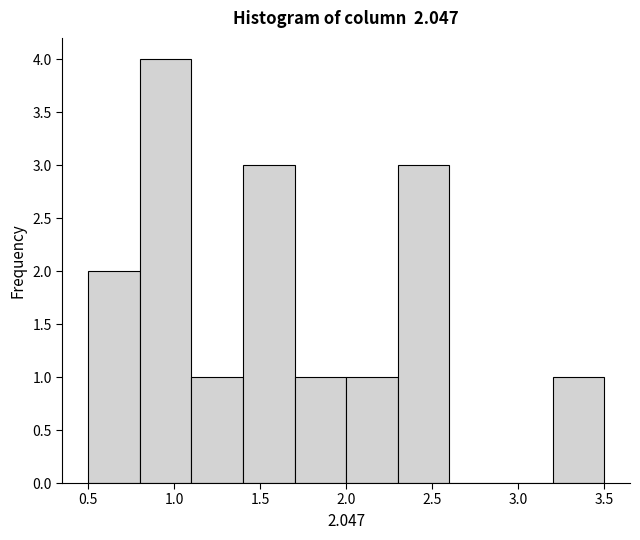

What is the height of the bar covering 0.8 to 1.1 on the x-axis? The values are not printed on the chart, so give them approximately, as read against the axis.

4